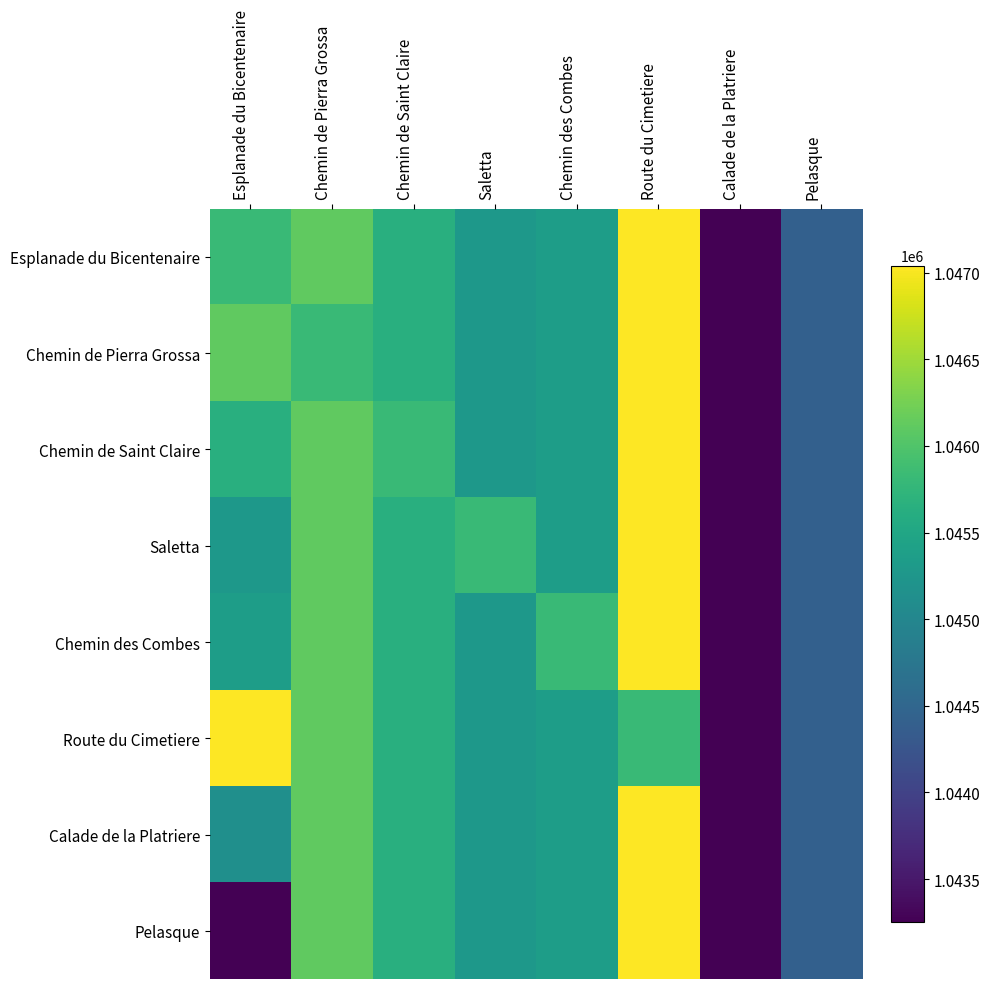

Which category has the highest value across all series?

Route du Cimetiere